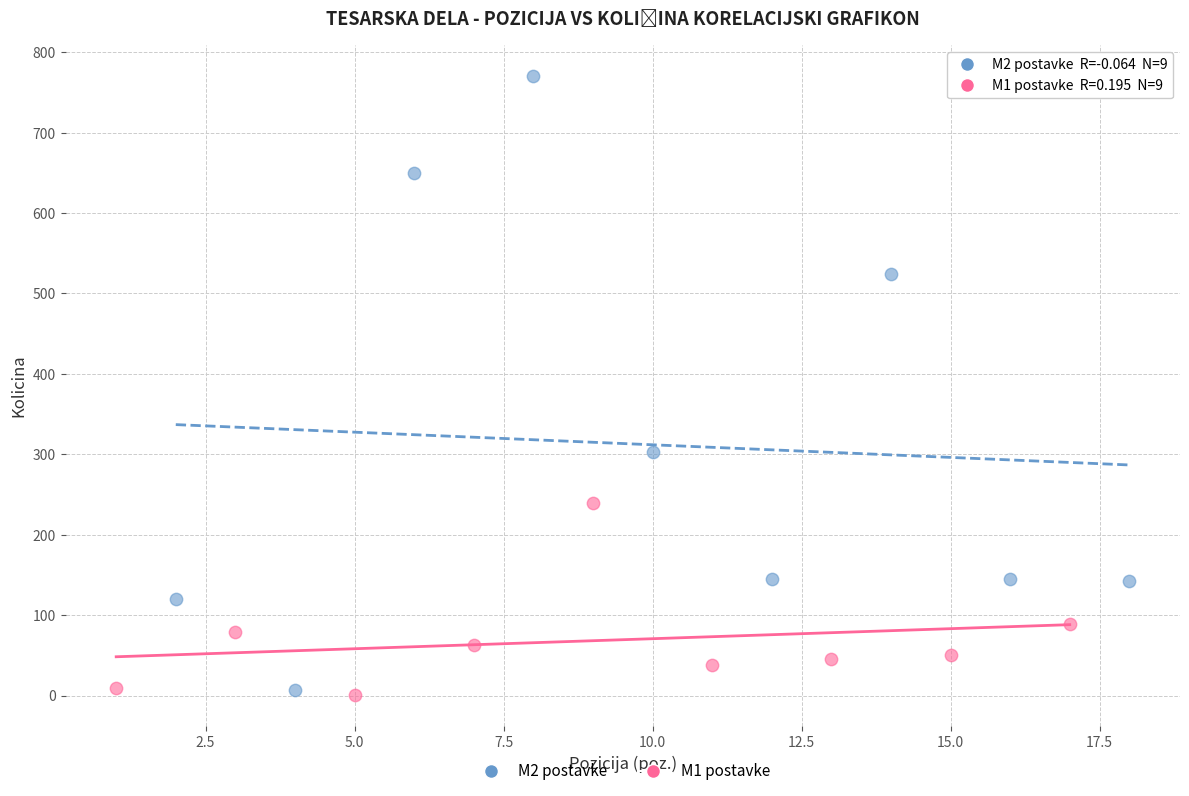

Which series has the largest Y range (max minus min)?

M2 postavke